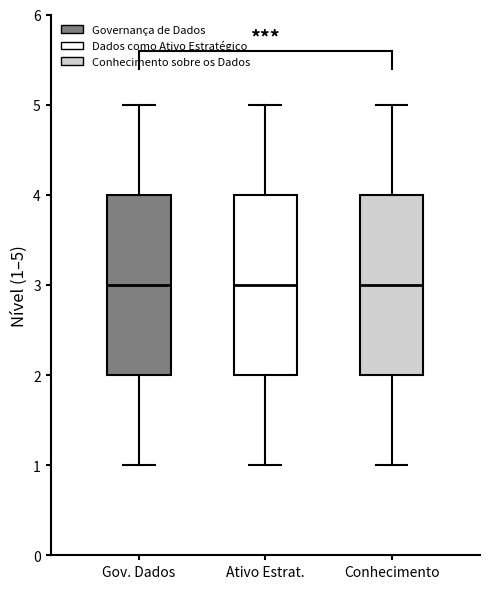

Reading left to right, transcribe this box plot: for each box, give where its median line is, the range the box spans, and where its two whiskers end, as read against the y-axis. The values are not printed on the chart, so give them approximately, as read against the axis.

Gov. Dados: median 3, box 2 to 4, whiskers 1 to 5
Ativo Estrat.: median 3, box 2 to 4, whiskers 1 to 5
Conhecimento: median 3, box 2 to 4, whiskers 1 to 5